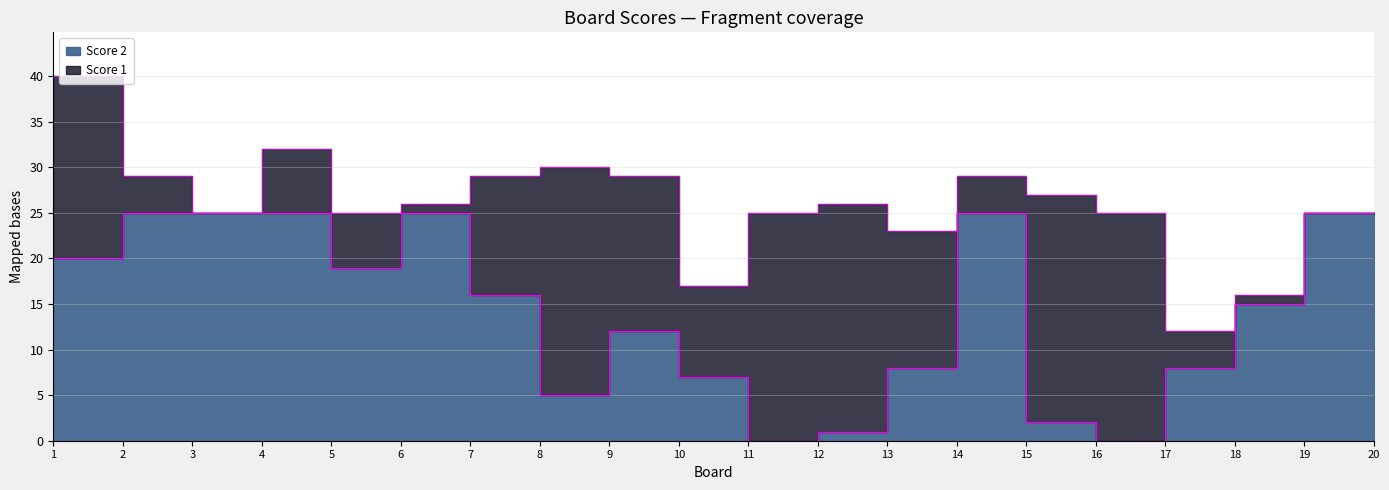

Reading right to left, transcribe all the data shown in this chart.

20=25	19=25	18=15	17=8	16=0	15=2	14=25	13=8	12=1	11=0	10=7	9=12	8=5	7=16	6=25	5=19	4=25	3=25	2=25	1=20